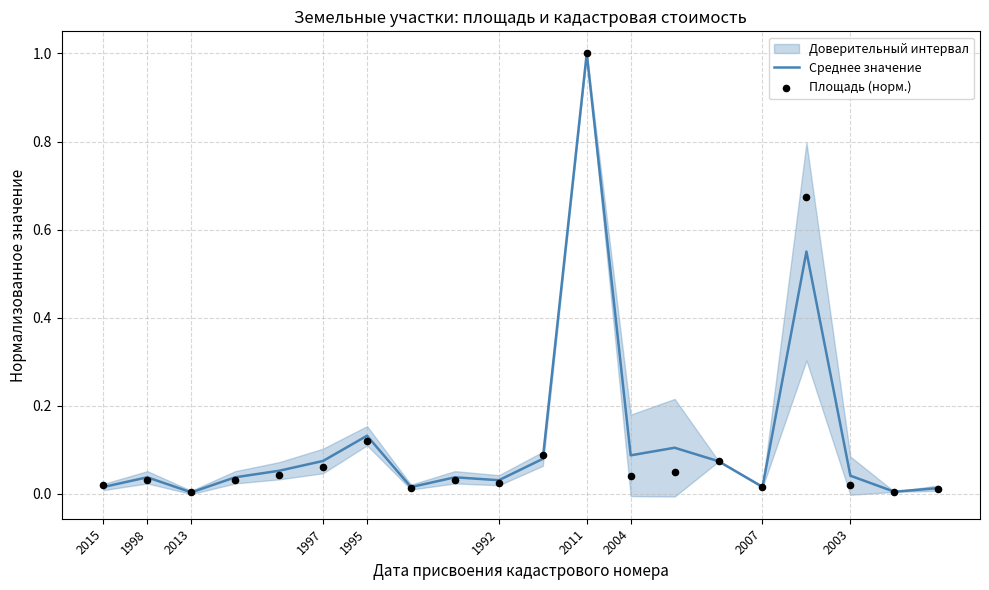

Which category has the highest value in the Среднее значение series?

2011